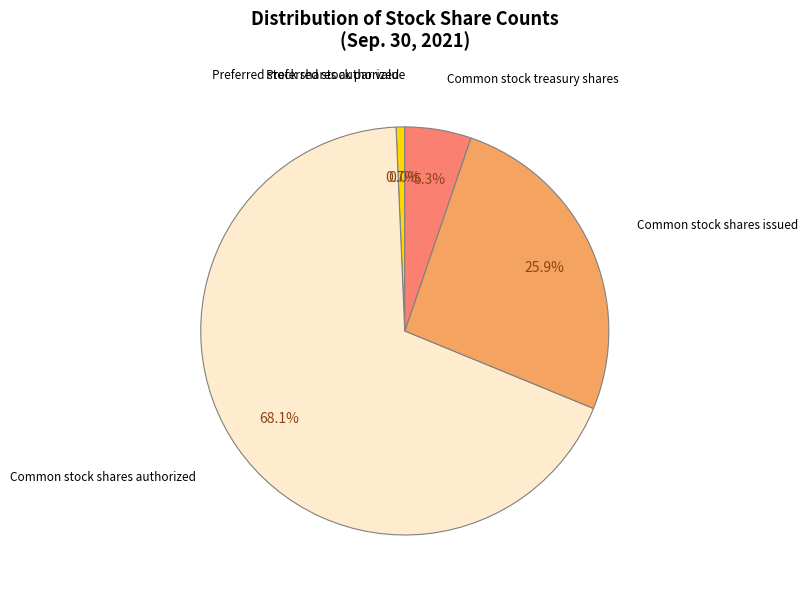

Is the sum of Common stock treasury shares and Common stock shares issued greater than half?

No